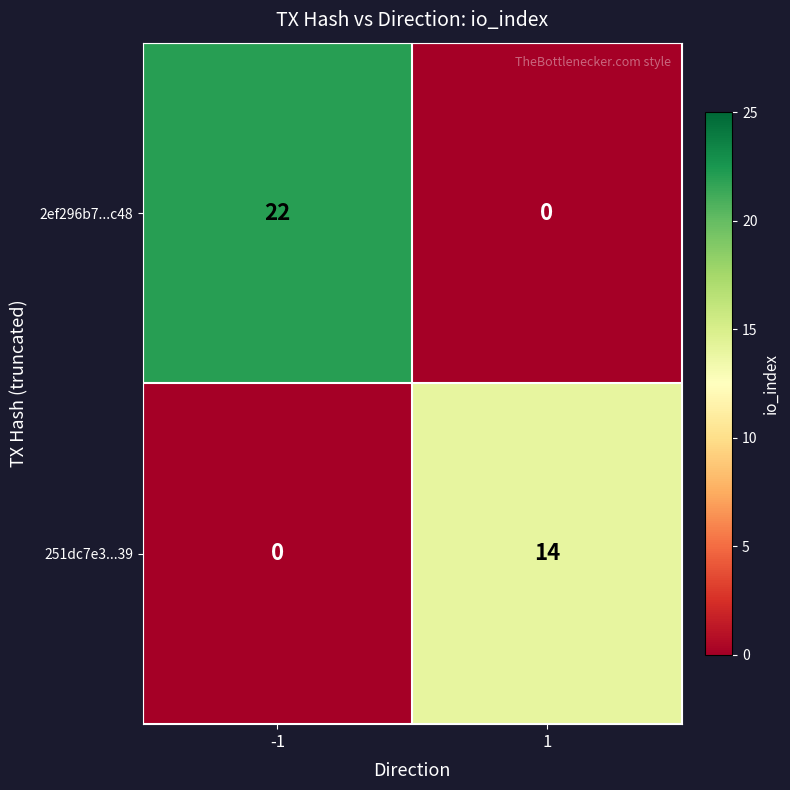

True or false: 251dc7e3...39 has a value of 14 at 1.

True